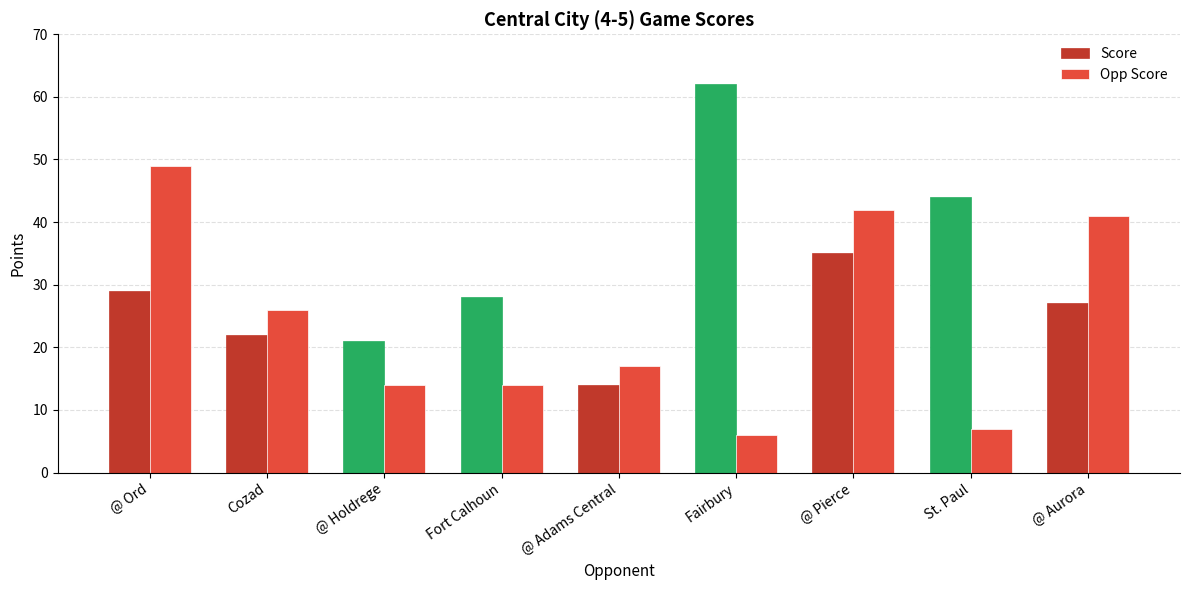

What position from the left is @ Aurora?

9